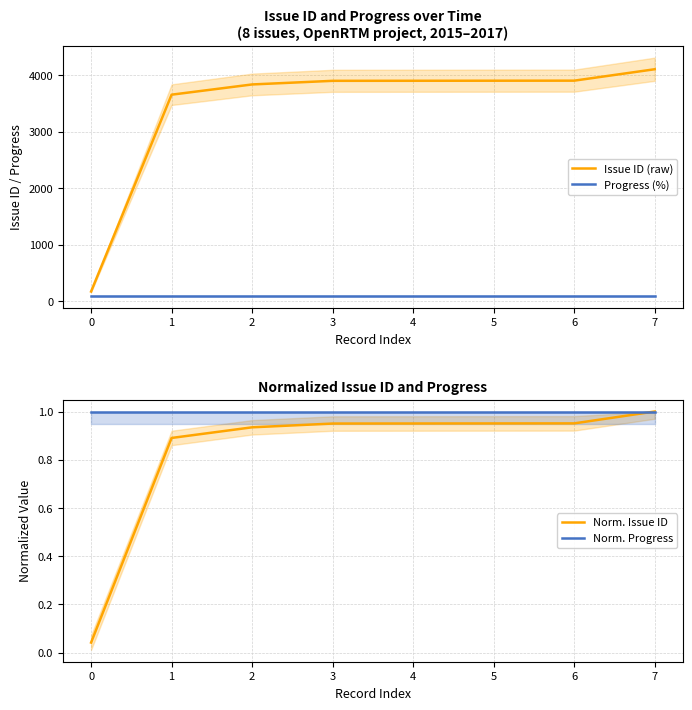

Is it true that Progress (%) equals 100.0 at 4?

True